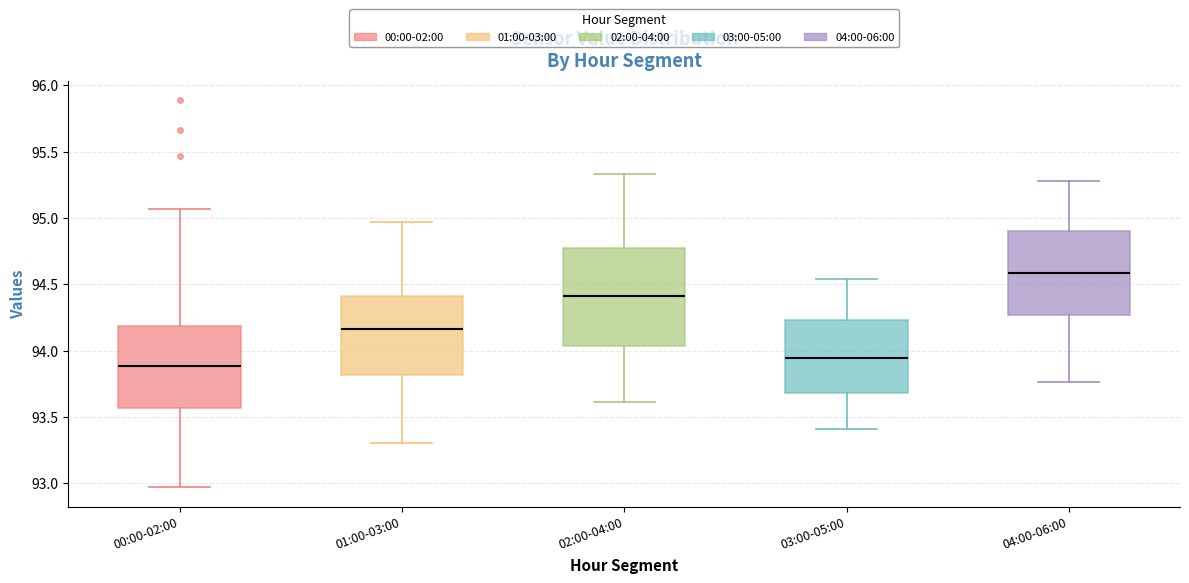

Reading left to right, read every box against the y-axis: the position of its median line, the range the box covers, and the ends of its whiskers. The values are not printed on the chart, so give them approximately, as read against the axis.

00:00-02:00: median 93.90, box 93.55 to 94.20, whiskers 92.95 to 95.05
01:00-03:00: median 94.15, box 93.80 to 94.40, whiskers 93.30 to 94.95
02:00-04:00: median 94.40, box 94.05 to 94.80, whiskers 93.60 to 95.35
03:00-05:00: median 93.95, box 93.70 to 94.25, whiskers 93.40 to 94.55
04:00-06:00: median 94.60, box 94.25 to 94.90, whiskers 93.75 to 95.30